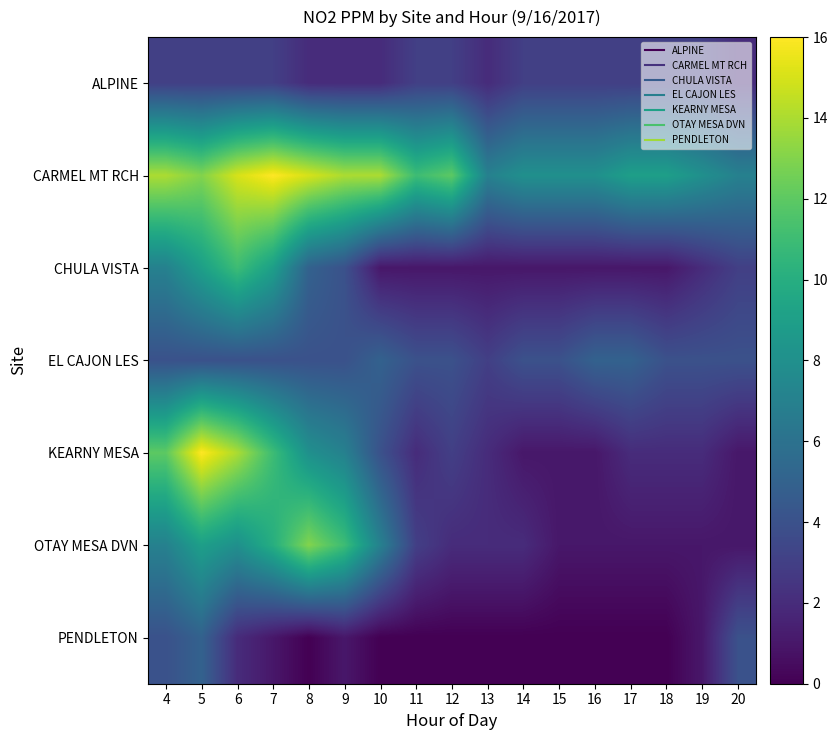

What is the total value across all series at 14?

19